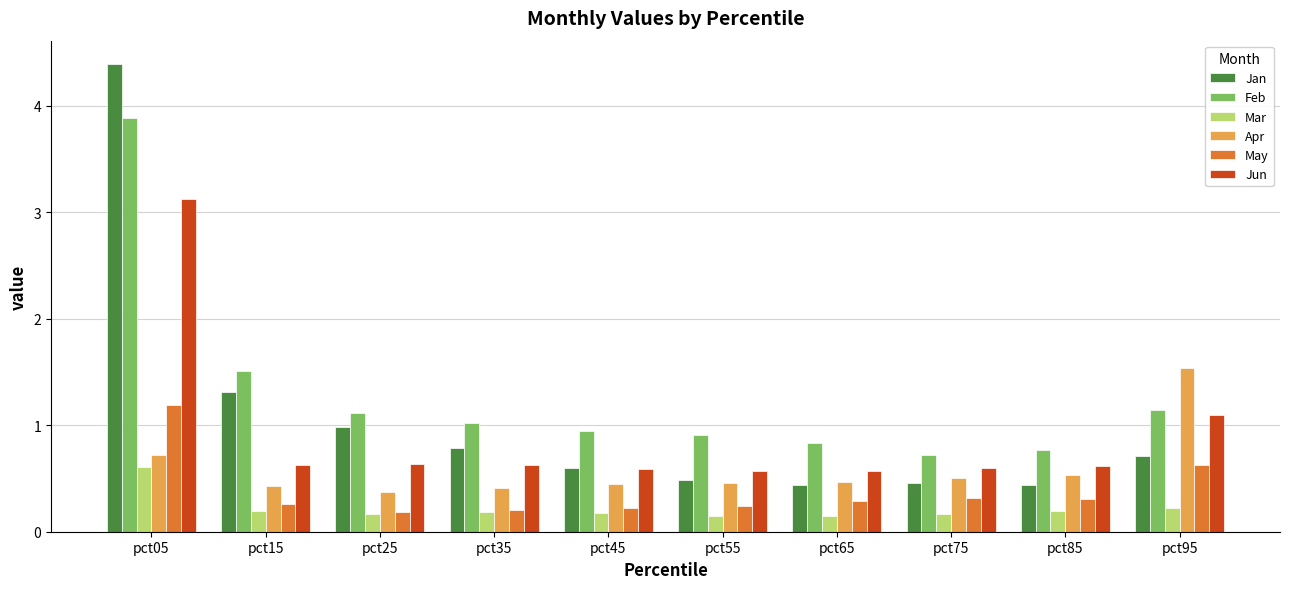

What is the minimum value for Feb?

0.7